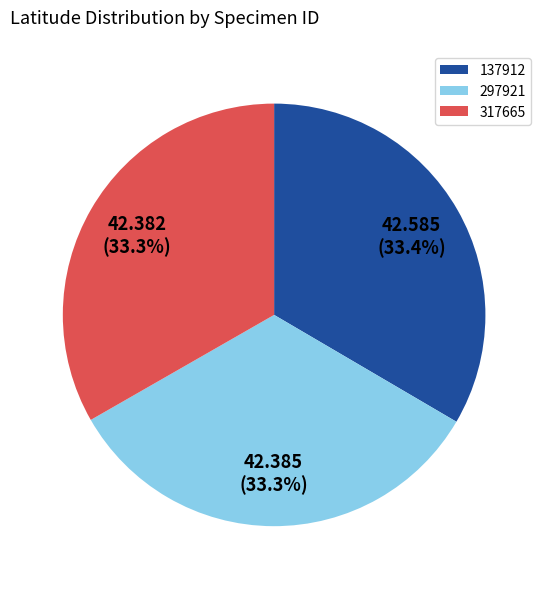

Count the number of slices in the pie.

3